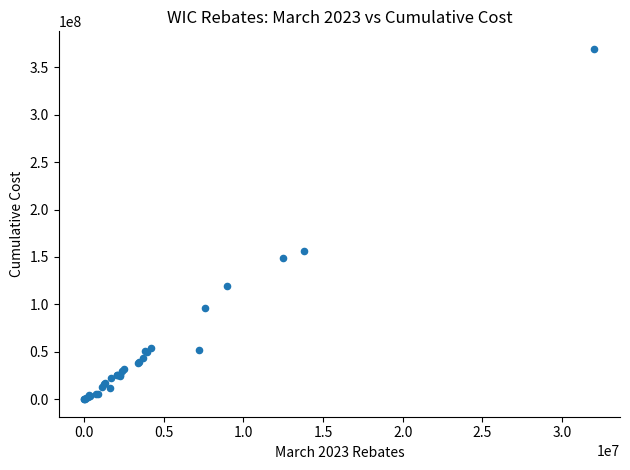

What Y value in the scatter plot is closest to 184691163?

156509124